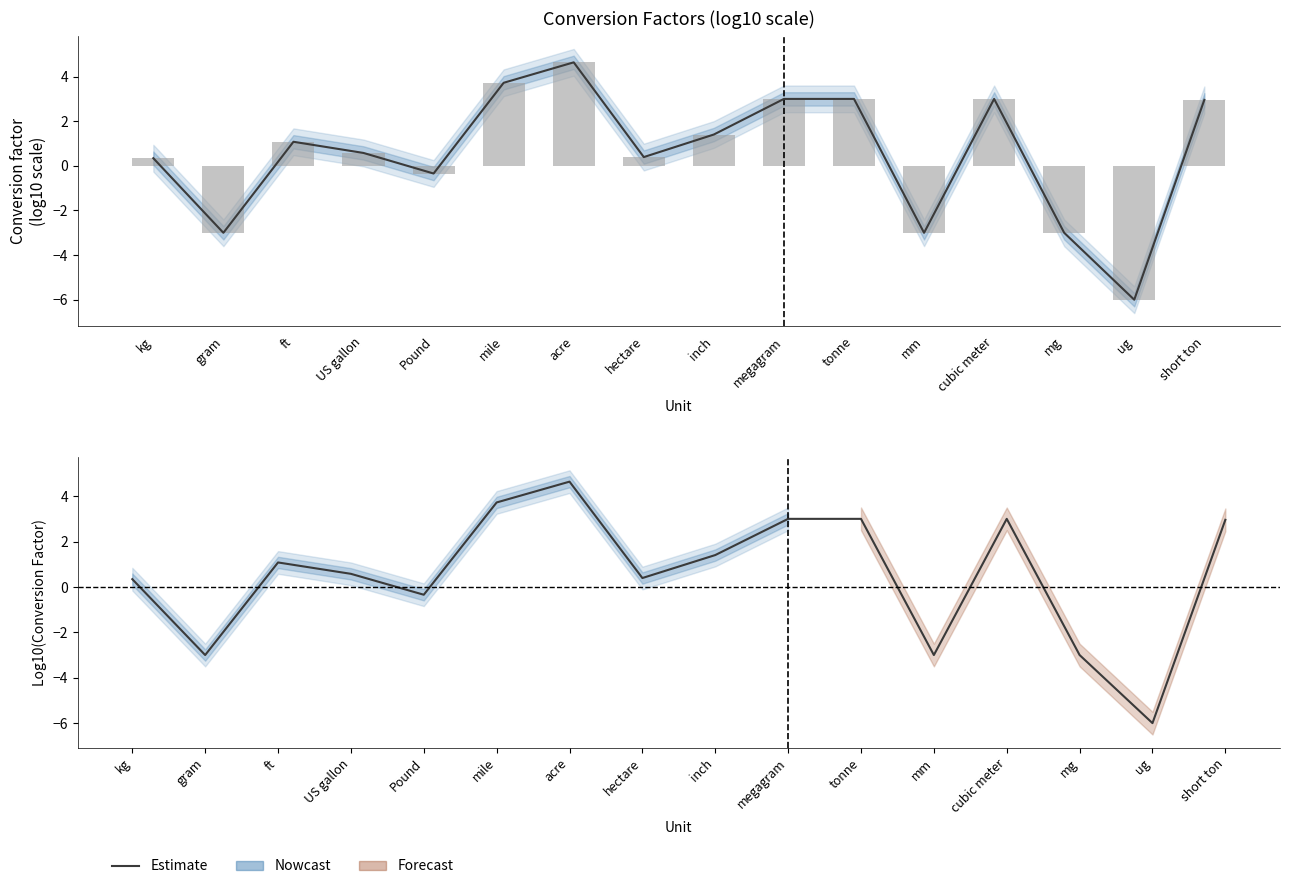

Is it true that Estimate equals -8.4 at ug?

False